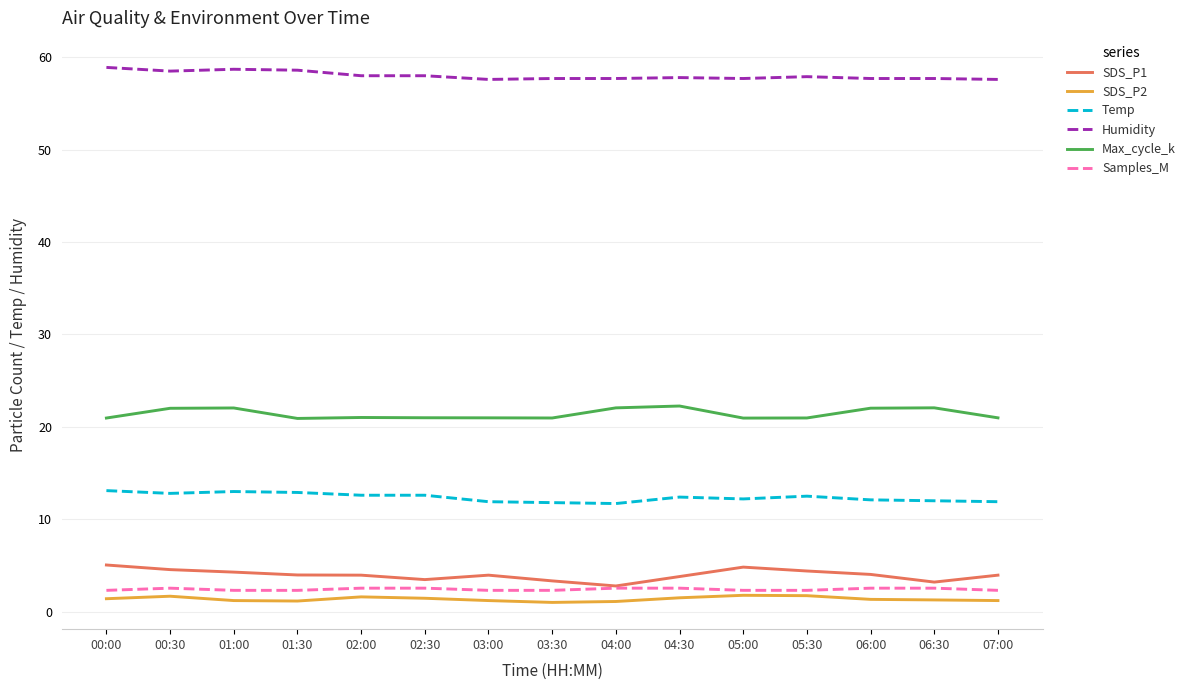

True or false: Samples_M and SDS_P2 cross at least once.

False